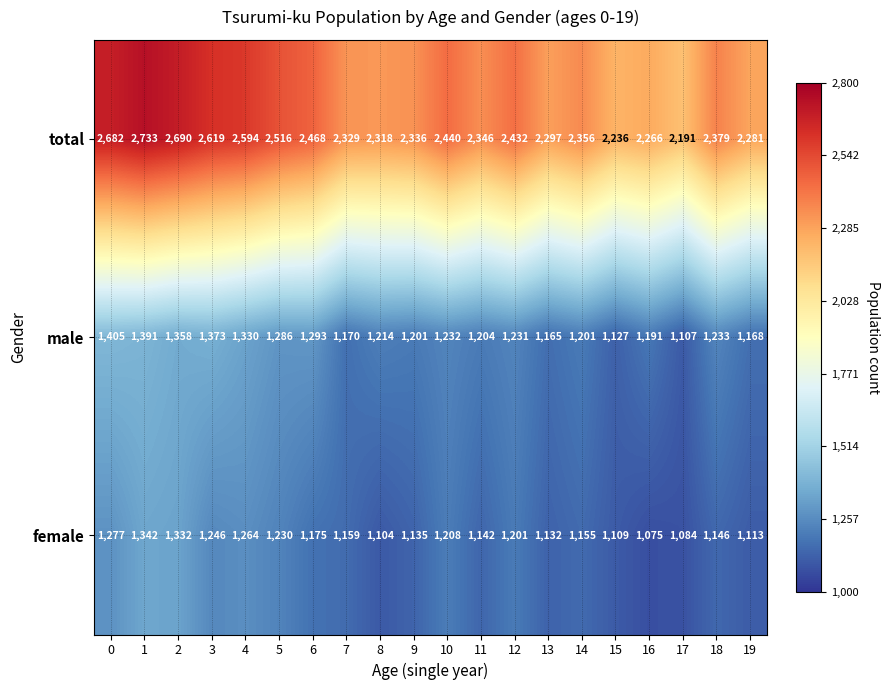

What is the difference between the highest and lowest values at 1?

1391